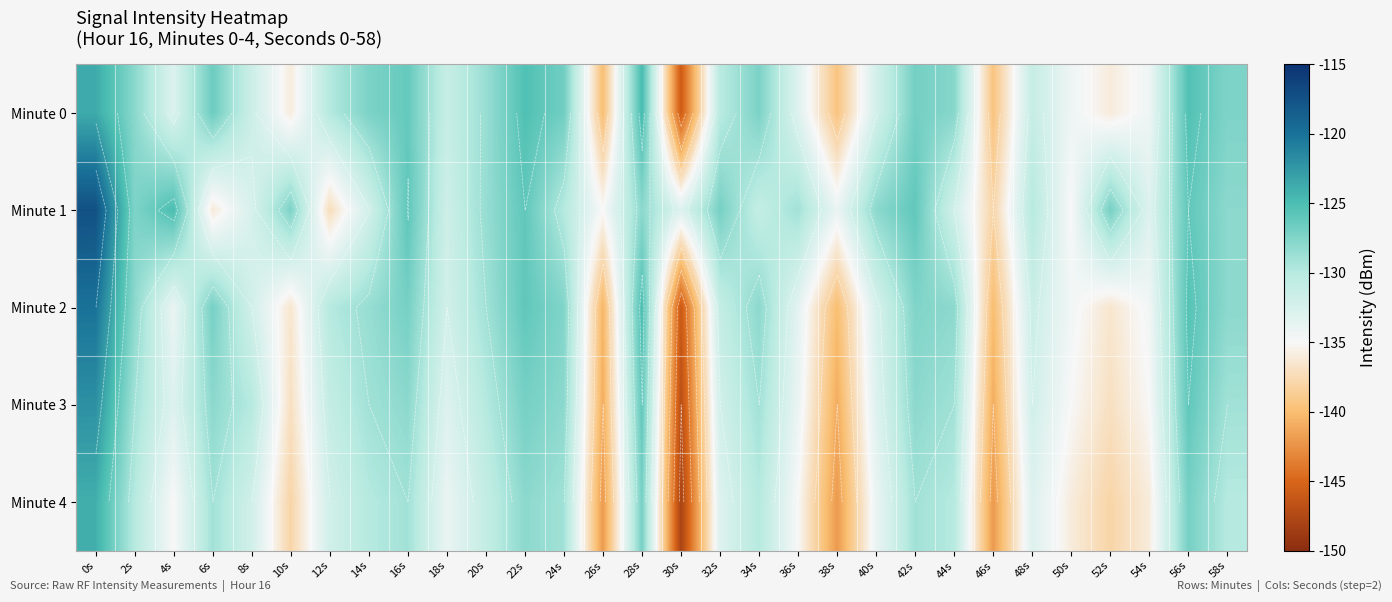

How many data points does each series have?

30